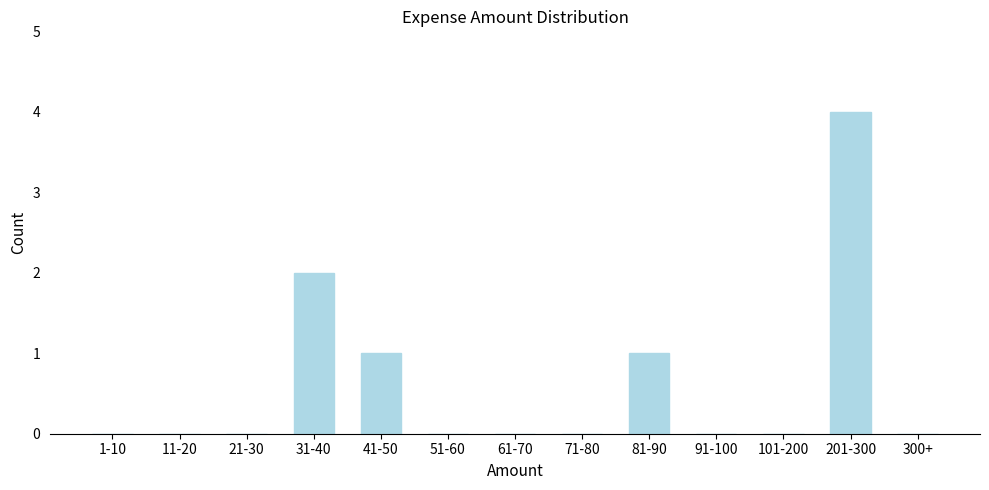

Reading left to right, extract all data points from this chart.

1-10=0	11-20=0	21-30=0	31-40=2	41-50=1	51-60=0	61-70=0	71-80=0	81-90=1	91-100=0	101-200=0	201-300=4	300+=0